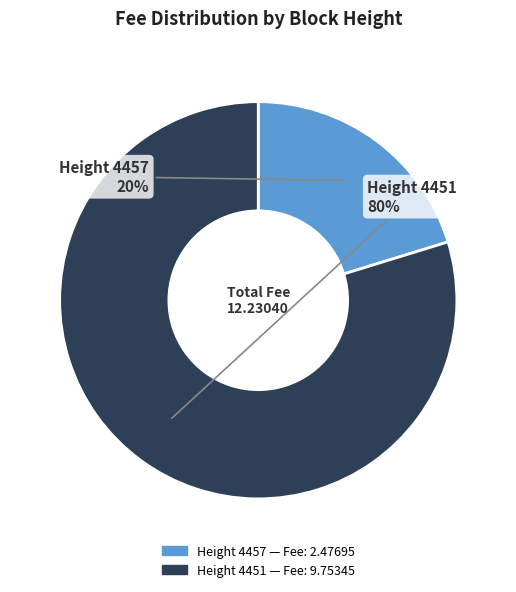

Is there any slice that represents more than half of the pie?

Yes